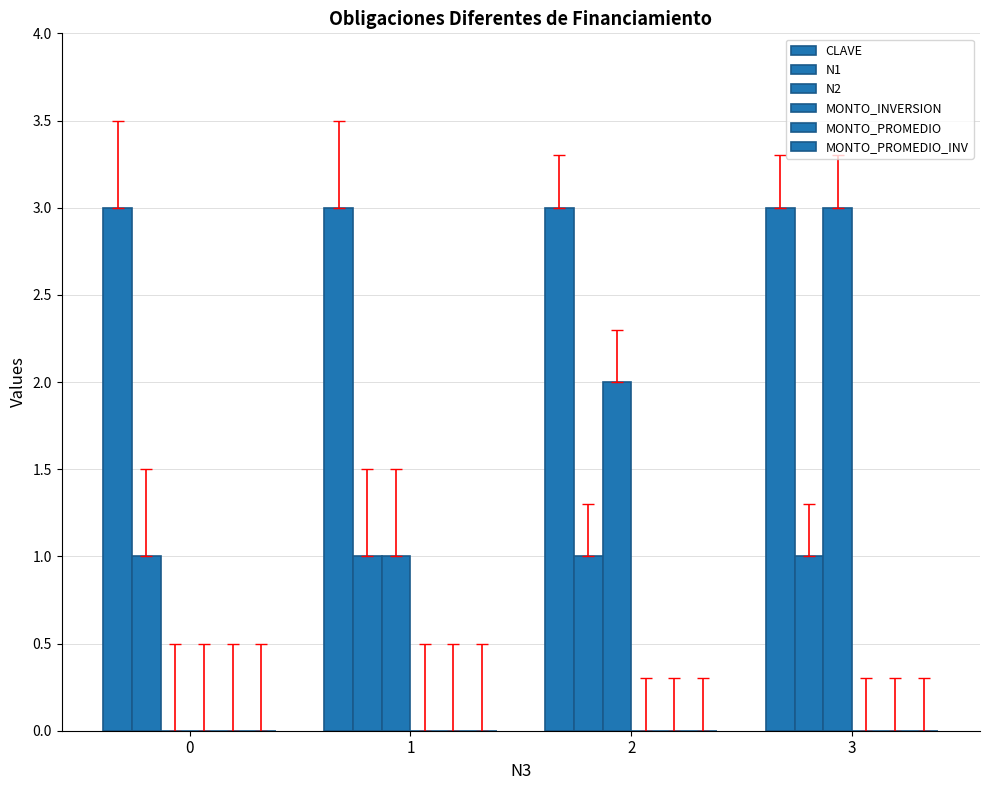

Reading left to right, what are all the values shown in this chart?

CLAVE: 0=3	1=3	2=3	3=3
N1: 0=1	1=1	2=1	3=1
N2: 0=0	1=1	2=2	3=3
MONTO_INVERSION: 0=0	1=0	2=0	3=0
MONTO_PROMEDIO: 0=0	1=0	2=0	3=0
MONTO_PROMEDIO_INV: 0=0	1=0	2=0	3=0